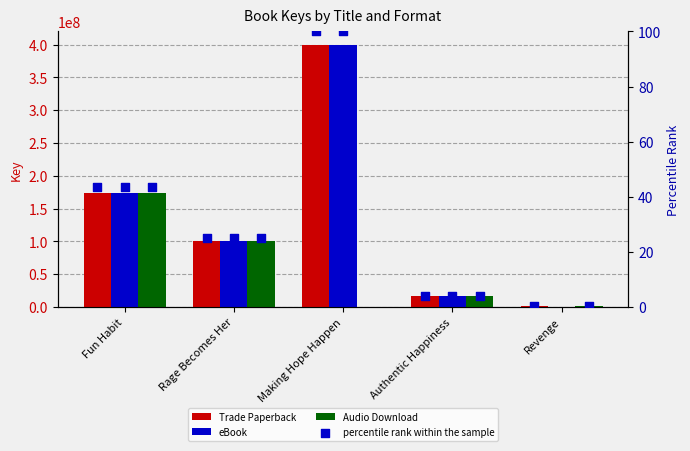

Which series contains the highest Y value?

Trade Paperback